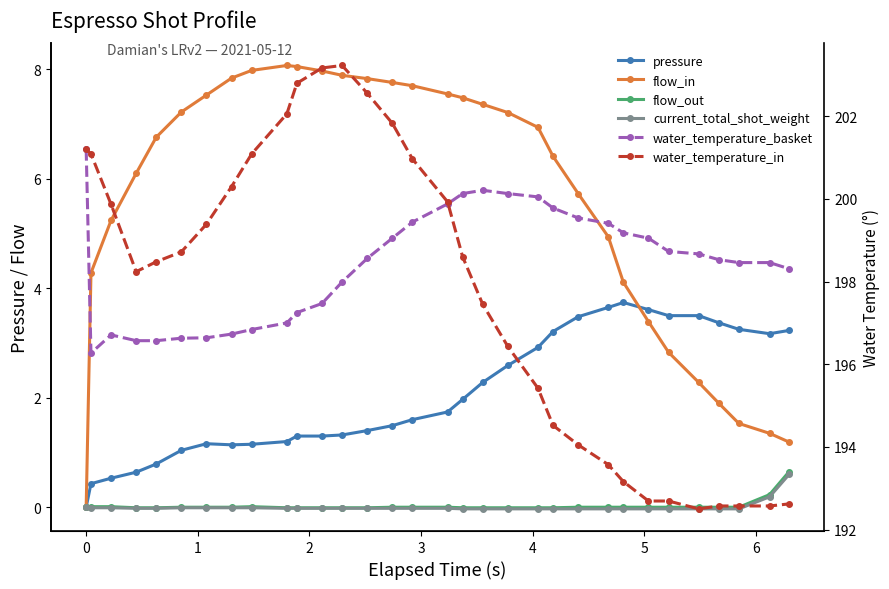

Is it true that water_temperature_in equals 252.2 at 30?

False